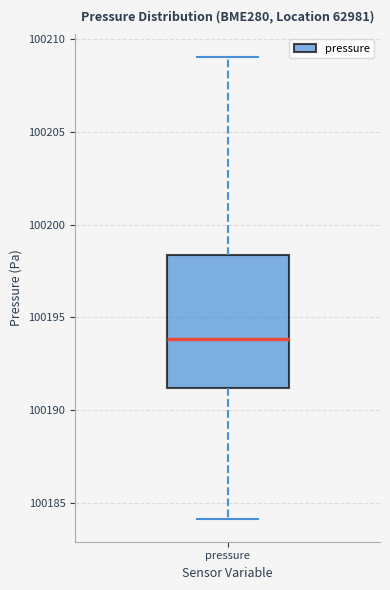

Transcribe this box plot: give where the median line is, the range the box spans, and where the two whiskers end, as read against the y-axis. The values are not printed on the chart, so give them approximately, as read against the axis.

median 100194.0, box 100191.0 to 100198.5, whiskers 100184.0 to 100209.0